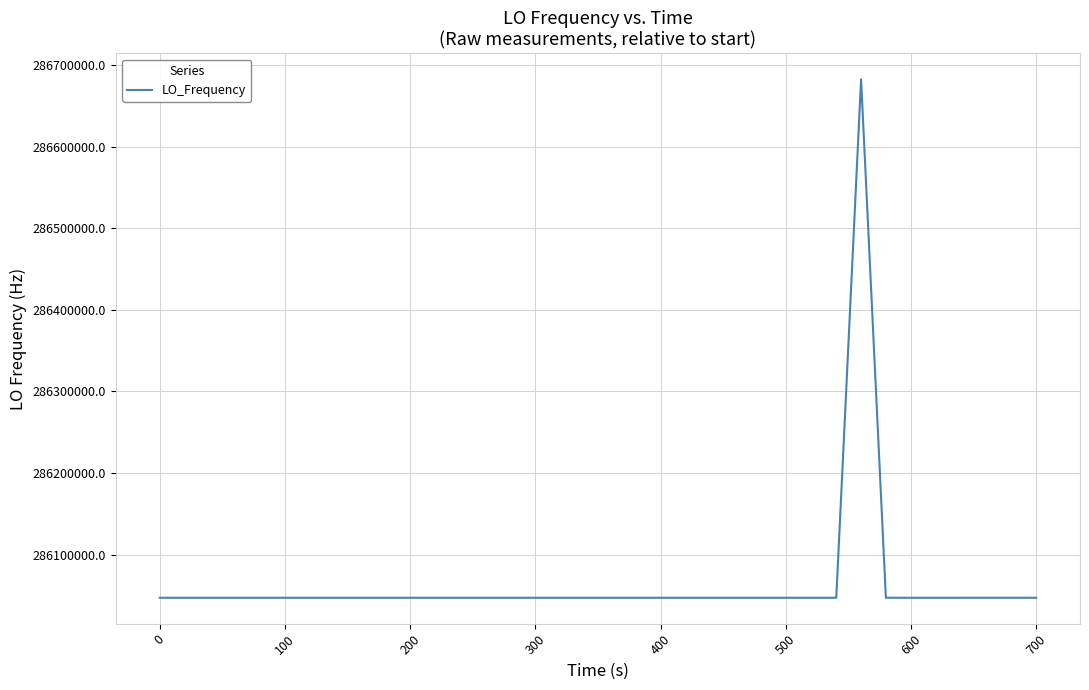

What is the difference between the maximum and minimum values?

635708.7